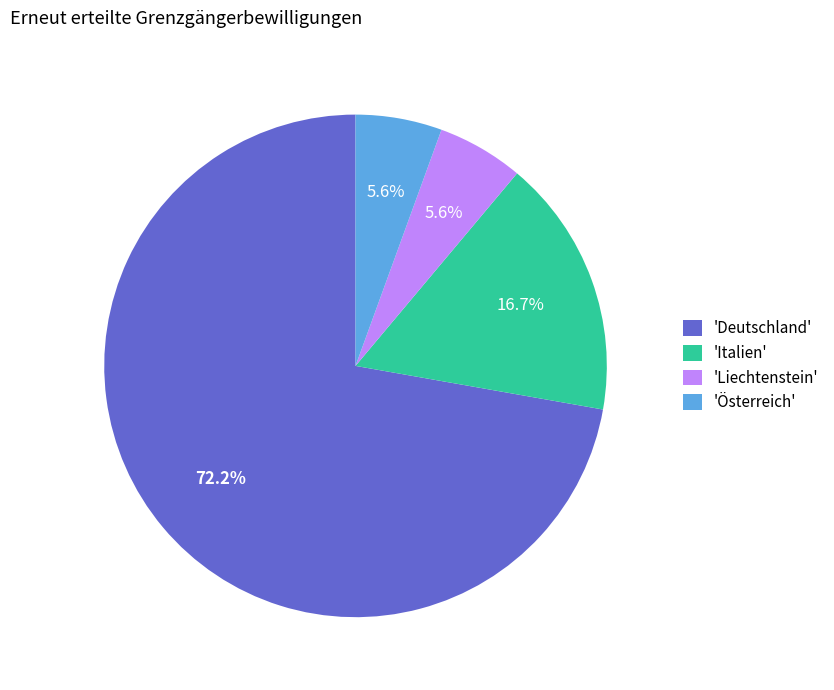

What portion of the pie excludes 'Österreich'?

94.4%